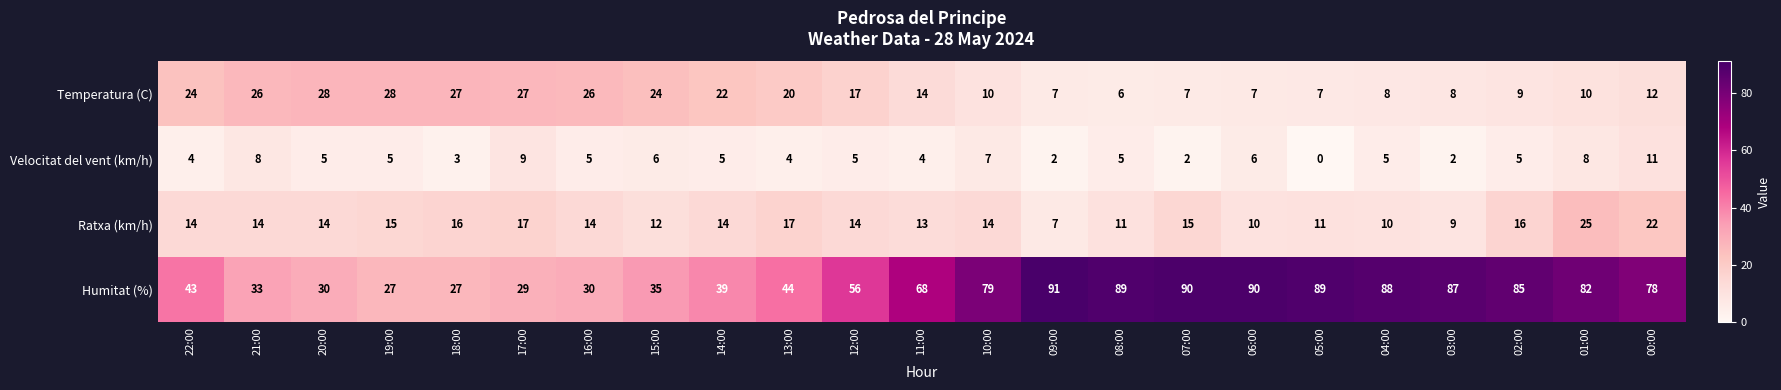

How many data points does each series have?

23